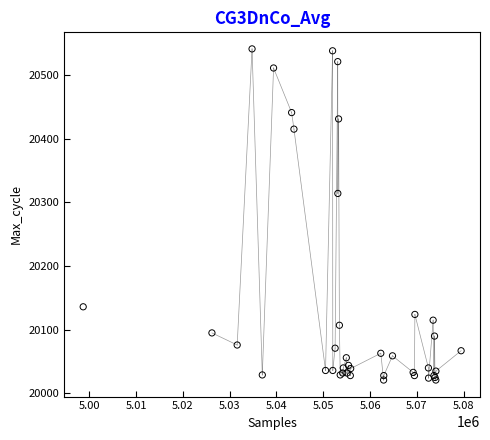

What Y value in the scatter plot is closest to 20281?

20314